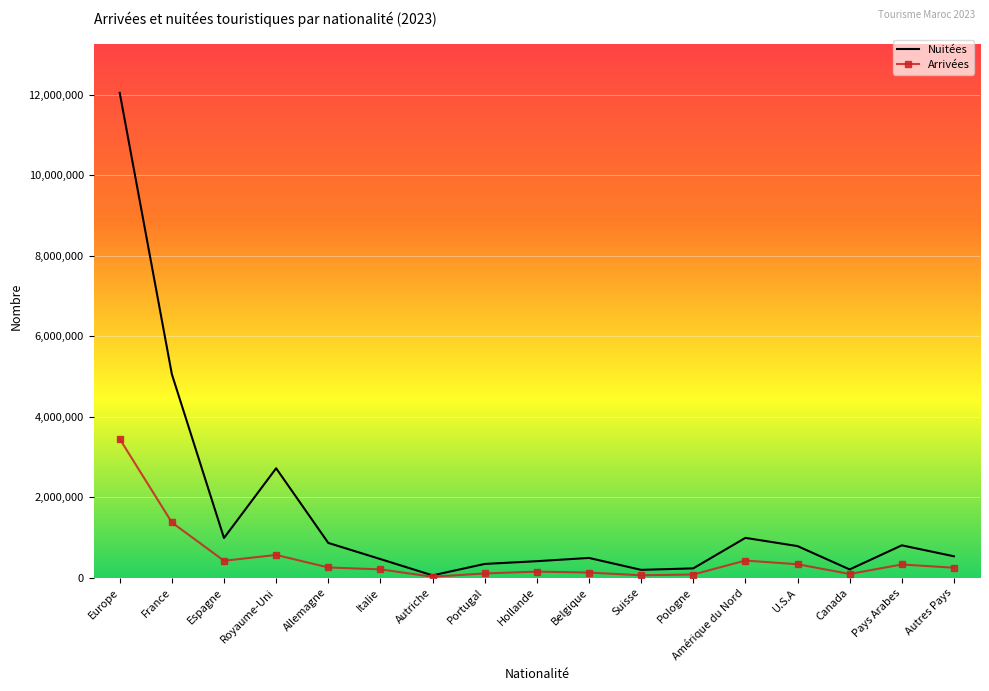

At which label is Arrivées closest to 1736393?

France